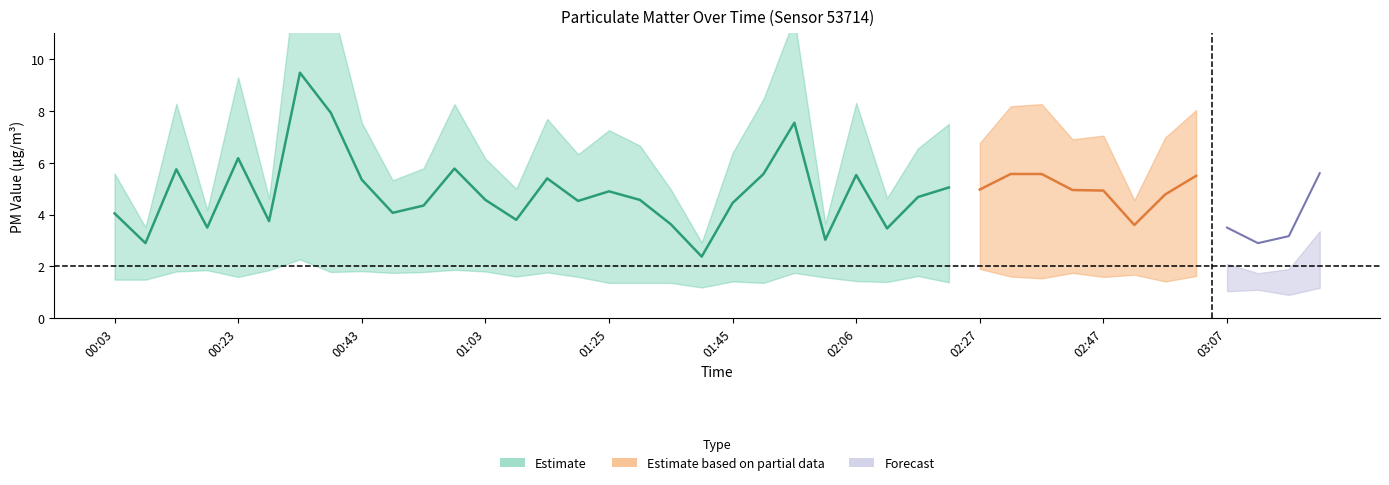

Which has a higher value, 00:48 or 03:18?

00:48